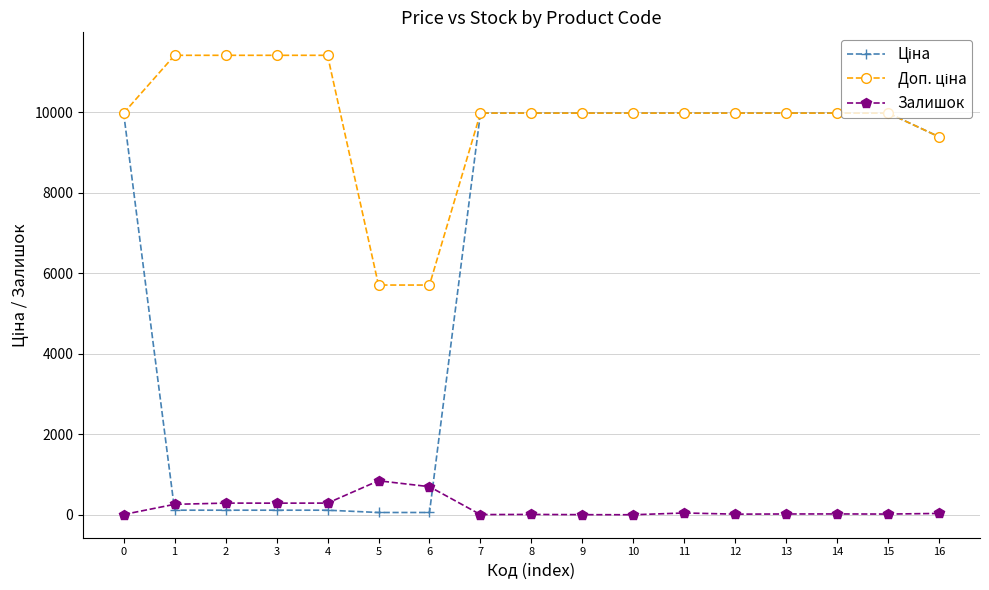

What is the maximum value shown in the chart?

11410.0